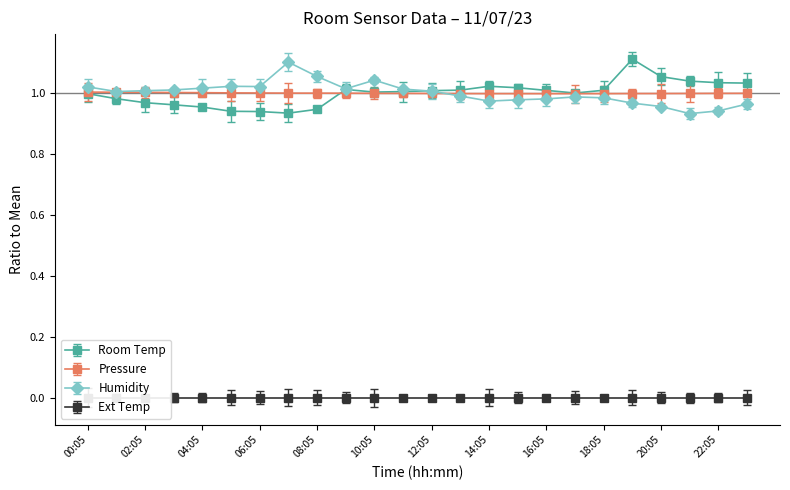

Between 08:05 and 04:05, which is larger?

04:05